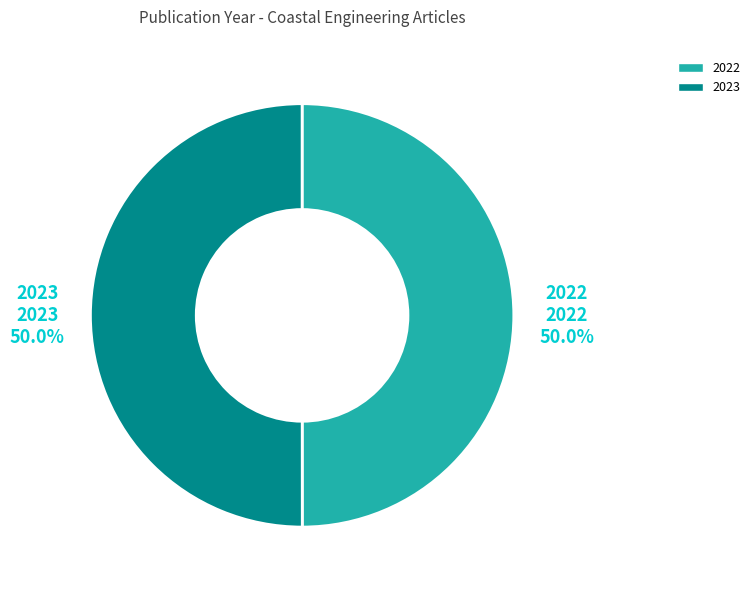

Combined, do 2022 and 2023 account for over 50%?

Yes